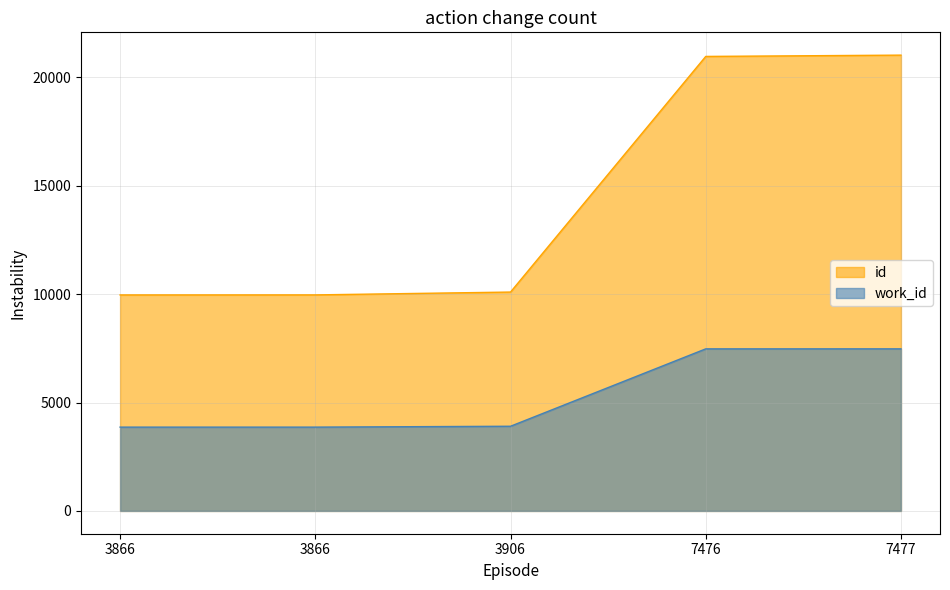

At 7476, list the series in order from smallest to largest.

work_id, id